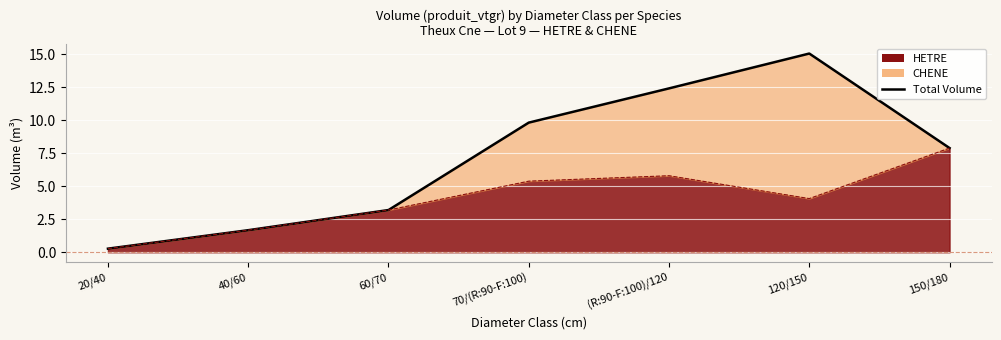

At which label does the data first exceed 7?

70/(R:90-F:100)